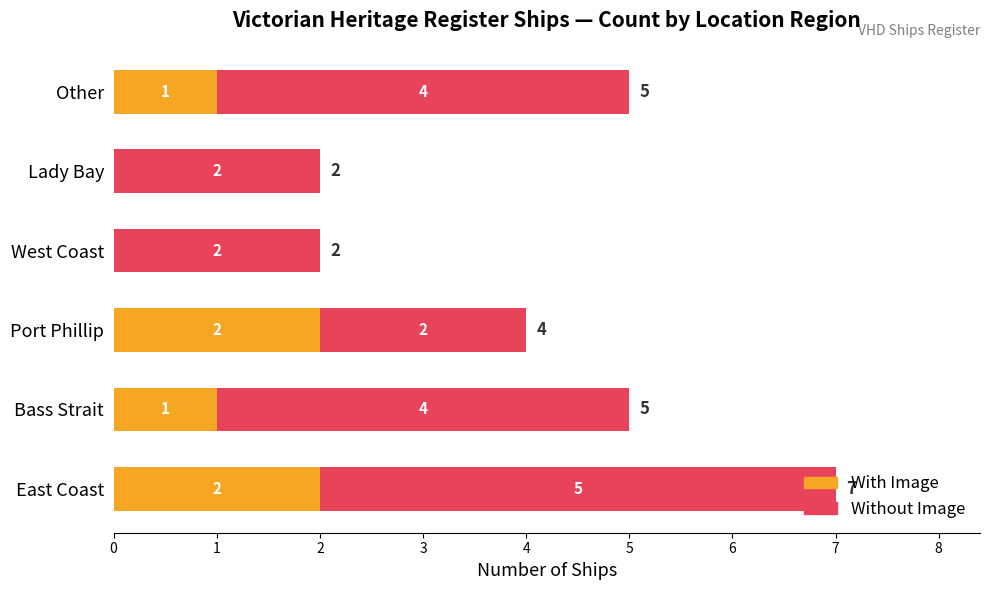

At which category is the sum across all series the highest?

East Coast